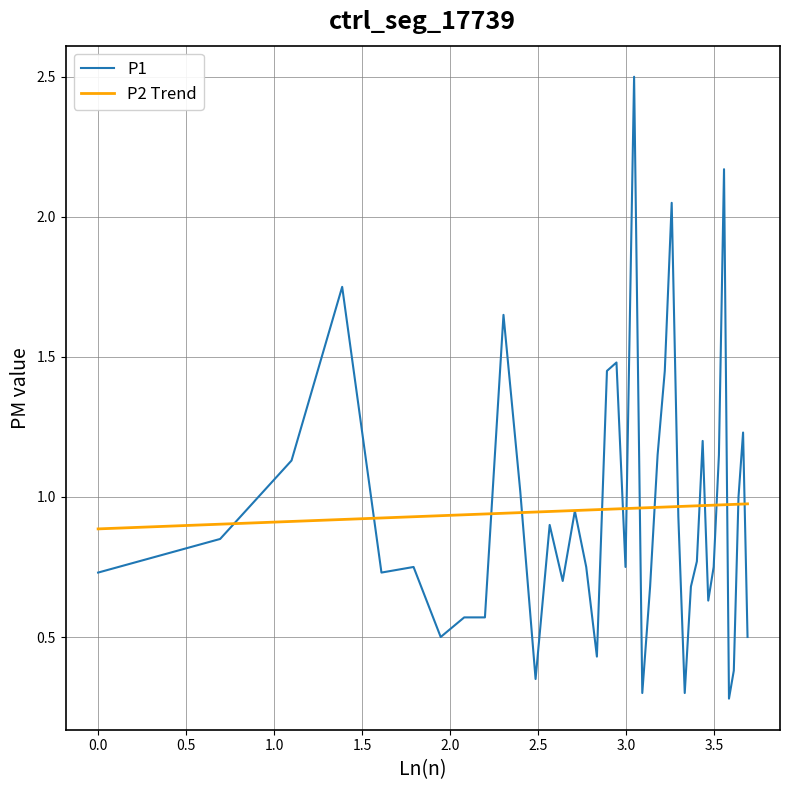

Rank the series by their maximum value, from highest to lowest.

P1, P2 Trend